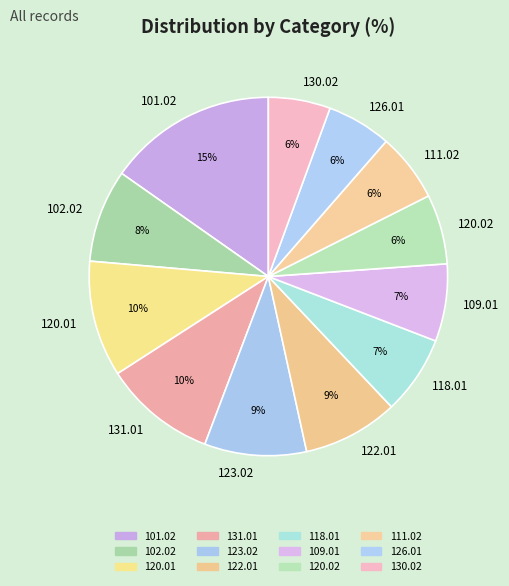

To the nearest percent, what is the average slice percentage?

8%